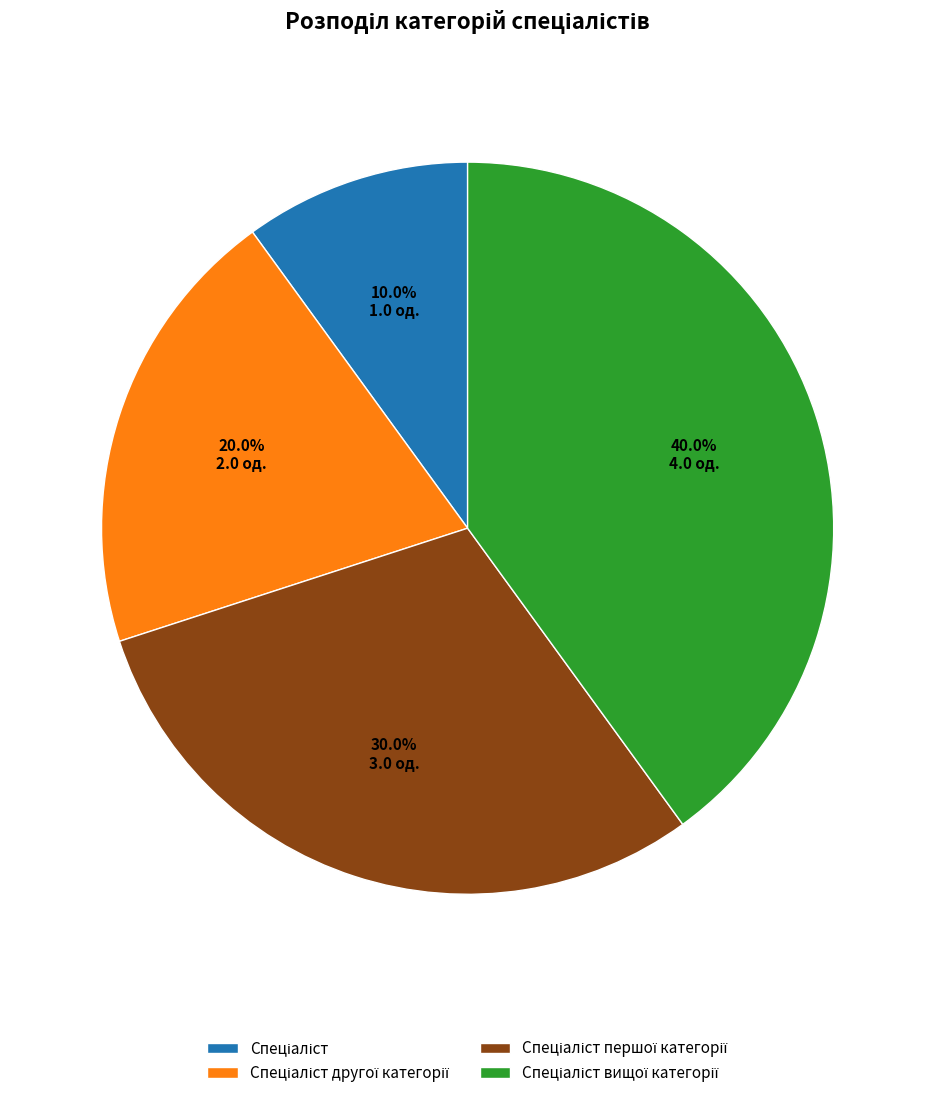

Does any single category account for the majority?

No